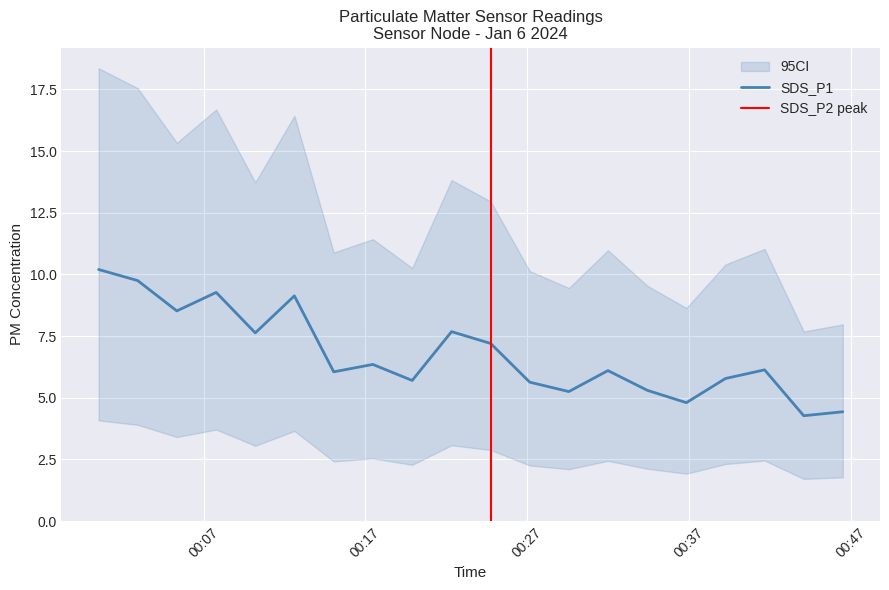

Rank the categories by value from highest to lowest.

2024/01/06 00:00:31, 2024/01/06 00:02:56, 2024/01/06 00:07:47, 2024/01/06 00:12:37, 2024/01/06 00:05:21, 2024/01/06 00:22:20, 2024/01/06 00:10:12, 2024/01/06 00:24:45, 2024/01/06 00:17:28, 2024/01/06 00:41:41, 2024/01/06 00:32:00, 2024/01/06 00:15:03, 2024/01/06 00:39:16, 2024/01/06 00:19:54, 2024/01/06 00:27:10, 2024/01/06 00:34:26, 2024/01/06 00:29:35, 2024/01/06 00:36:51, 2024/01/06 00:46:31, 2024/01/06 00:44:06